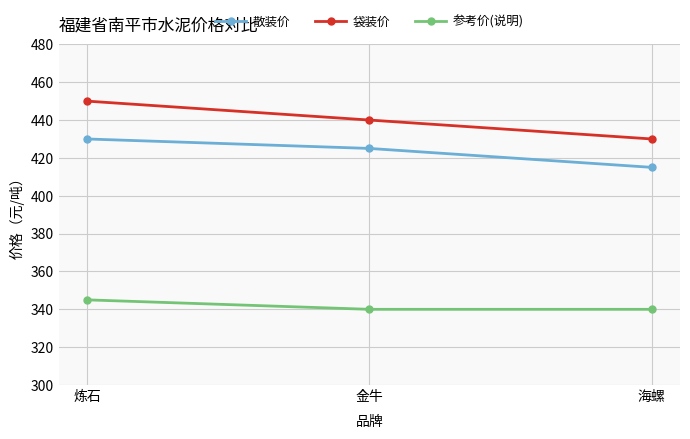

Does the chart have visible grid lines?

Yes